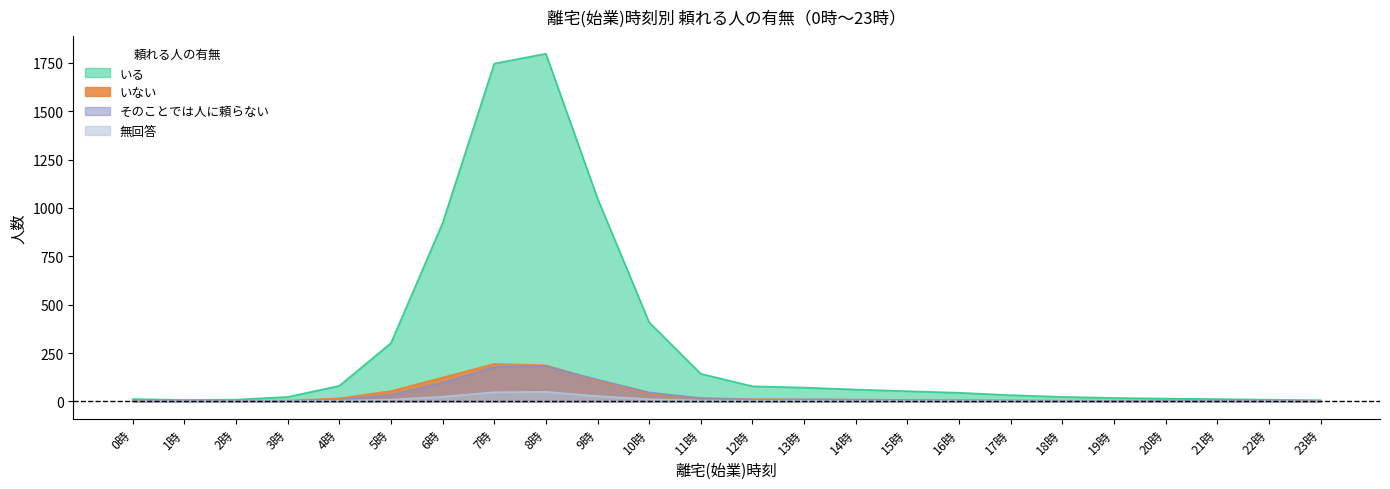

At which label does いる first exceed 1?

3時